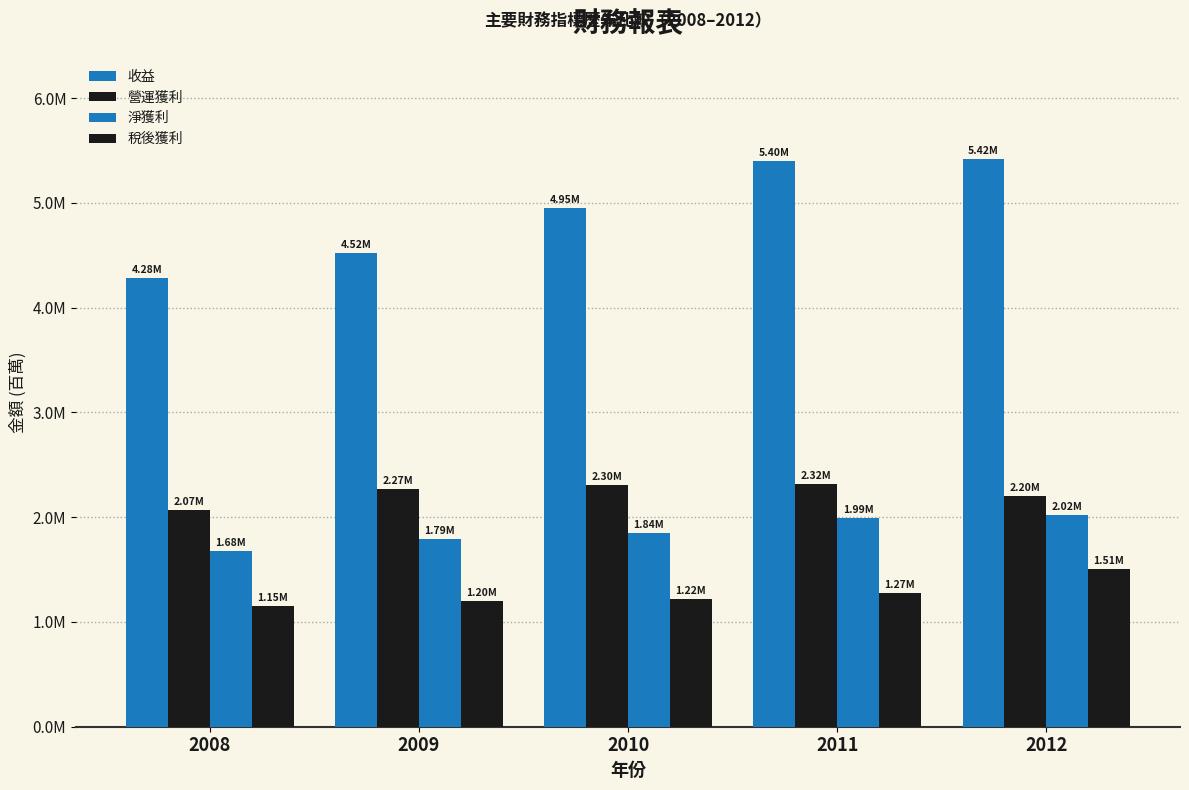

Are the bars grouped side by side (vs. stacked)?

Yes